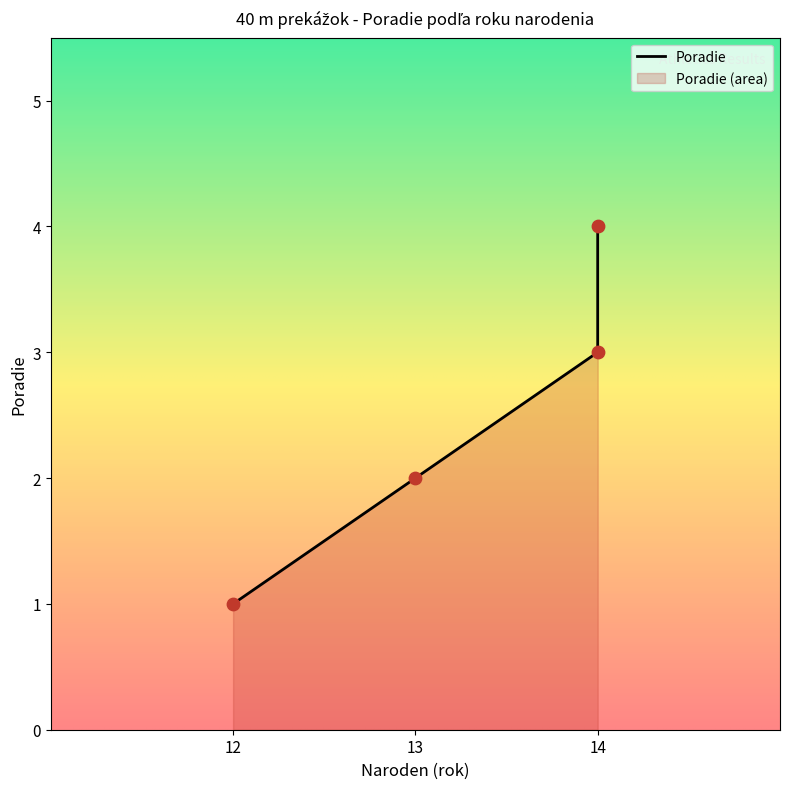

What is the ratio of the value at 14 to the value at 12?

3.0